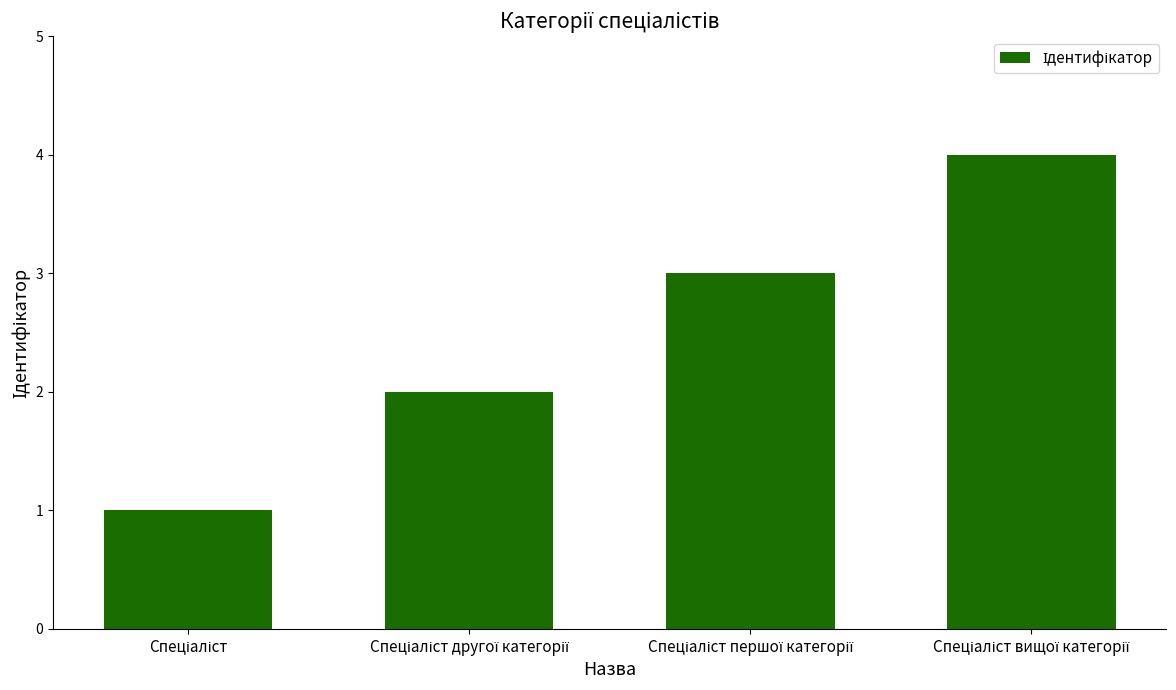

What is the sum of all values?

10